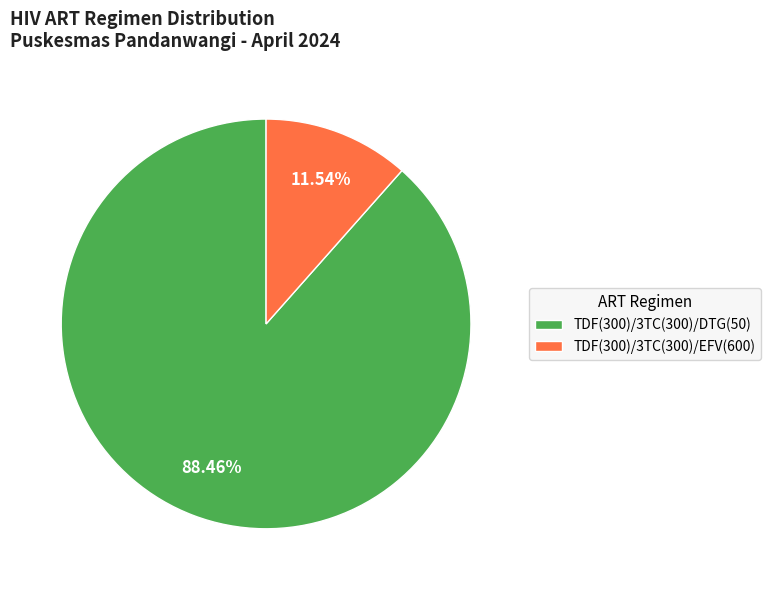

Does any single category account for the majority?

Yes